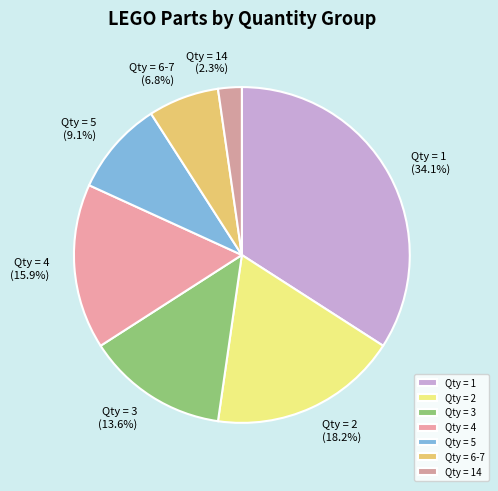

Between Qty = 5 and Qty = 4, which is larger?

Qty = 4